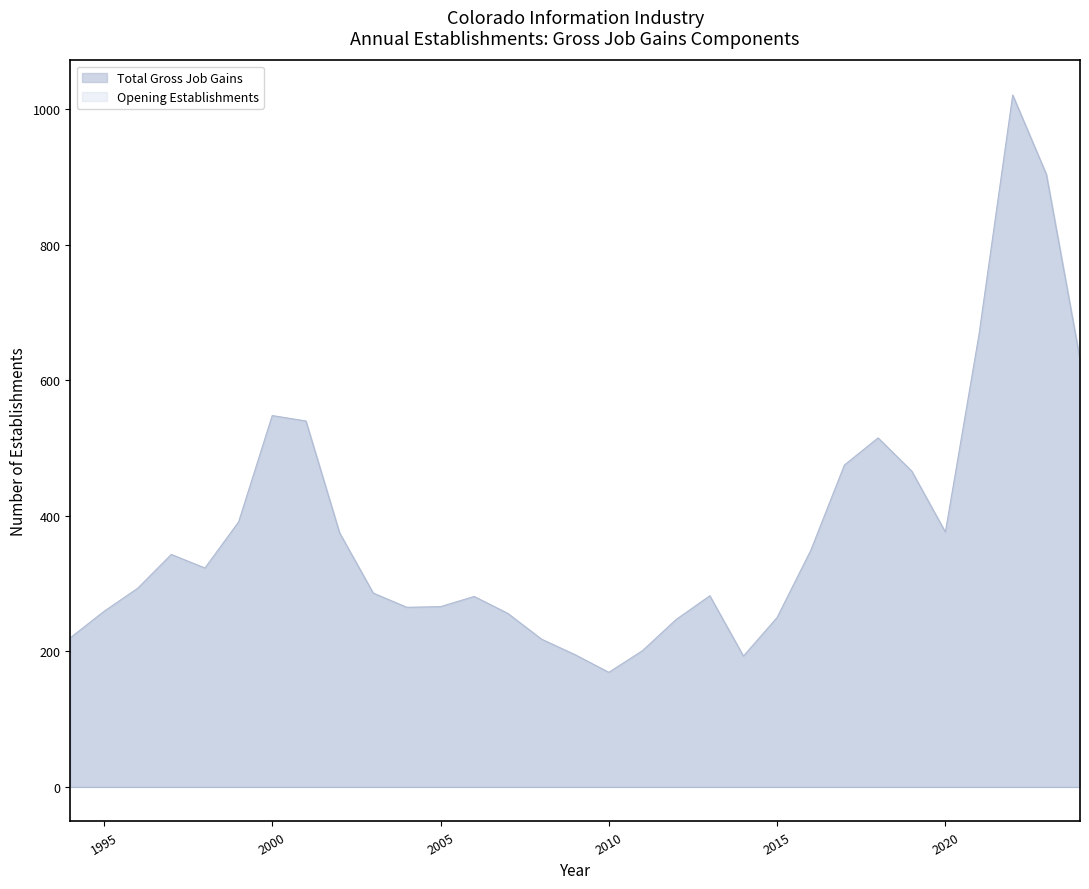

What is the greatest value displayed?

1021